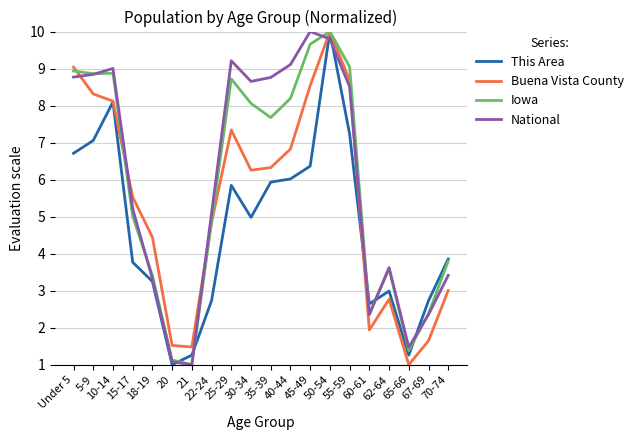

The value of Iowa at 60-61 is 4.1. True or false?

False